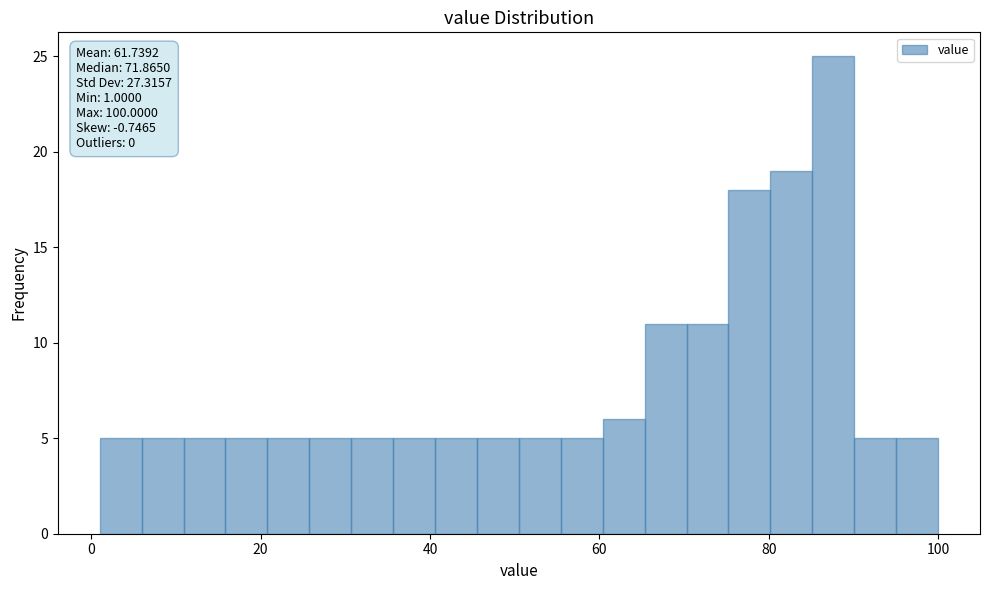

Around what value on the x-axis is the tallest bar? Give the approximate position of its centre, as read against the axis.

88